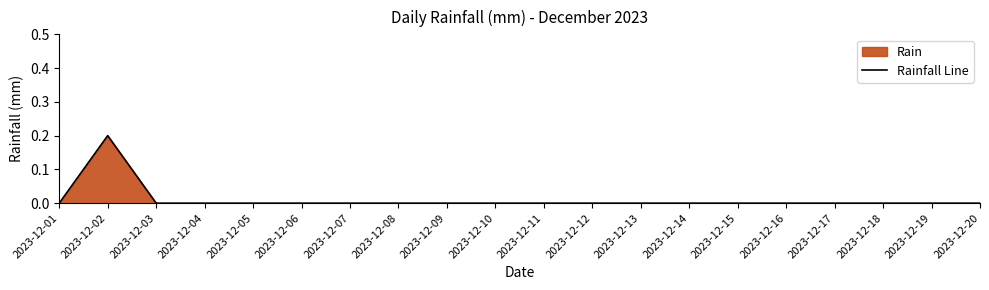

What is the sum of the values at 2023-12-02 and 2023-12-10?

0.2